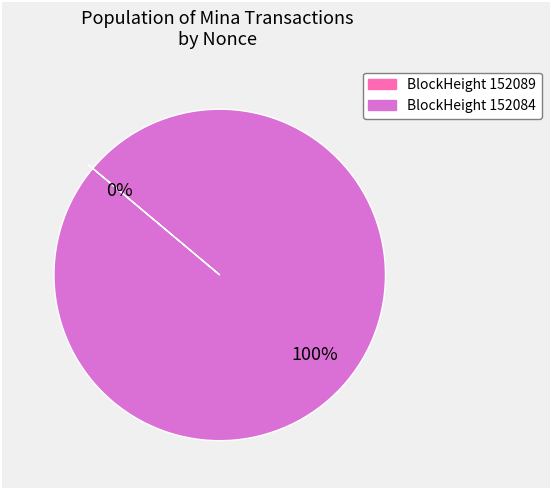

To the nearest percent, what is the difference between the largest and smallest slice percentages?

100%